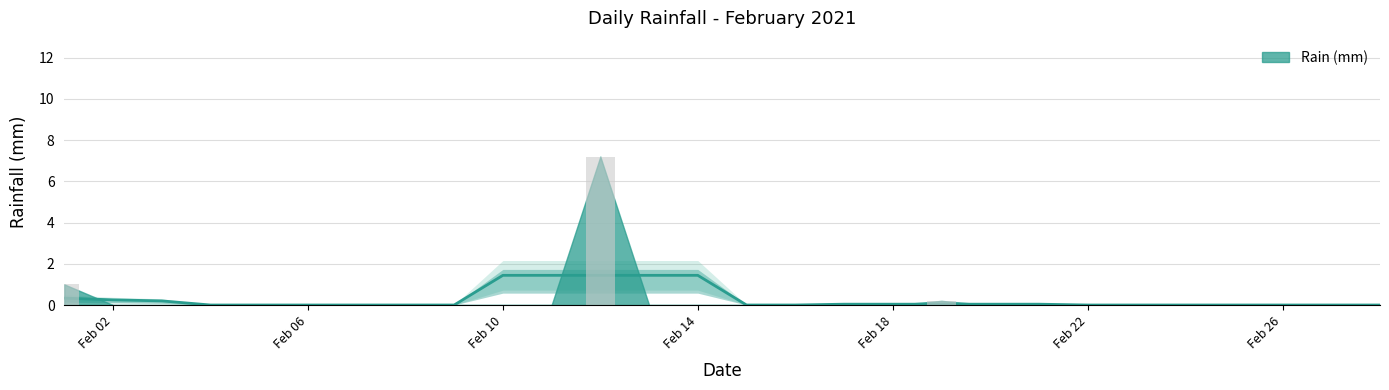

How many series are shown in this chart?

1